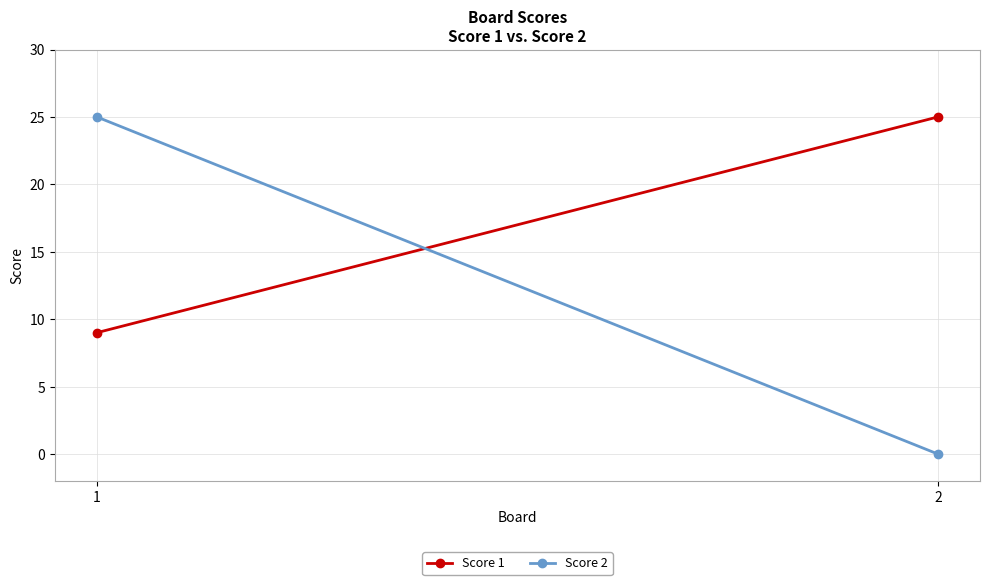

Reading left to right, what are all the values shown in this chart?

Score 1: 1=9	2=25
Score 2: 1=25	2=0